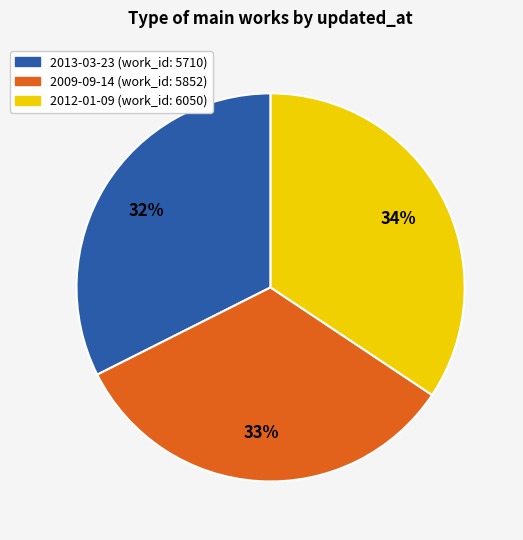

What percentage is the 2012-01-09 slice, to the nearest percent?

34%